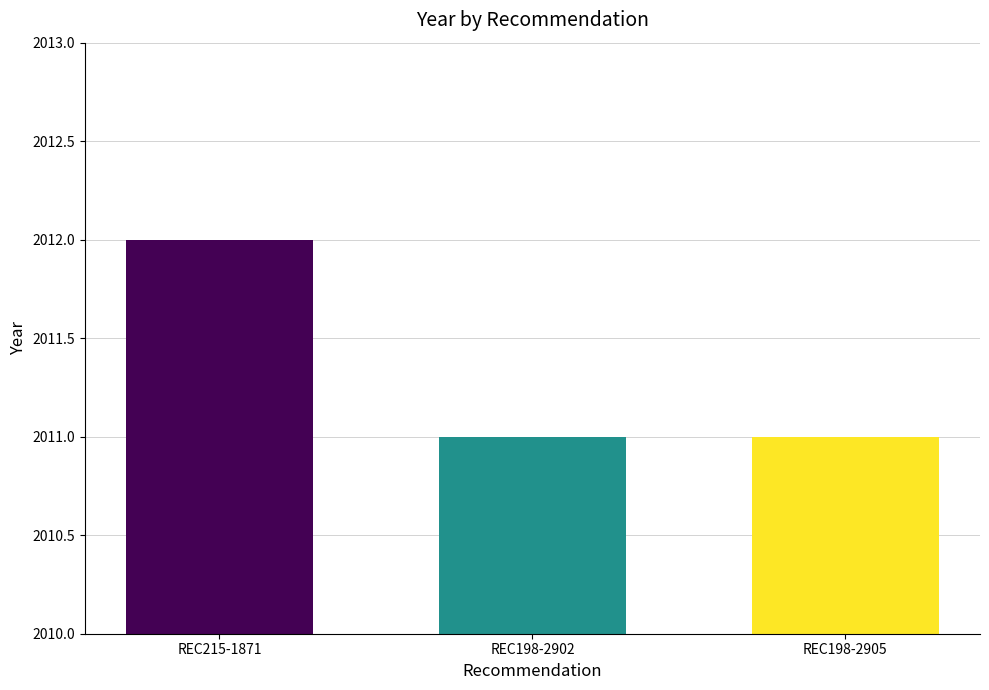

Is it true that the value at REC198-2902 is 2645?

False